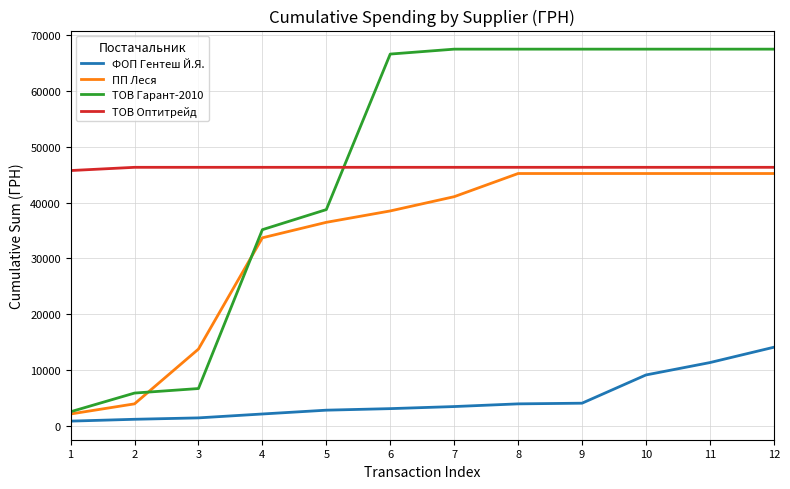

Which series changed the most between 7 and 11?

ФОП Гентеш Й.Я.